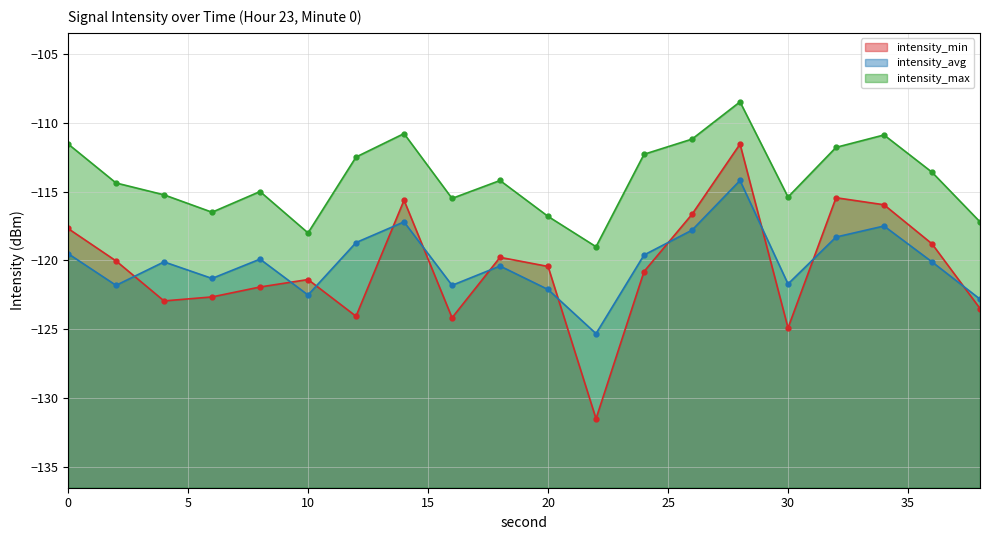

What is the minimum value shown in the chart?

-131.5